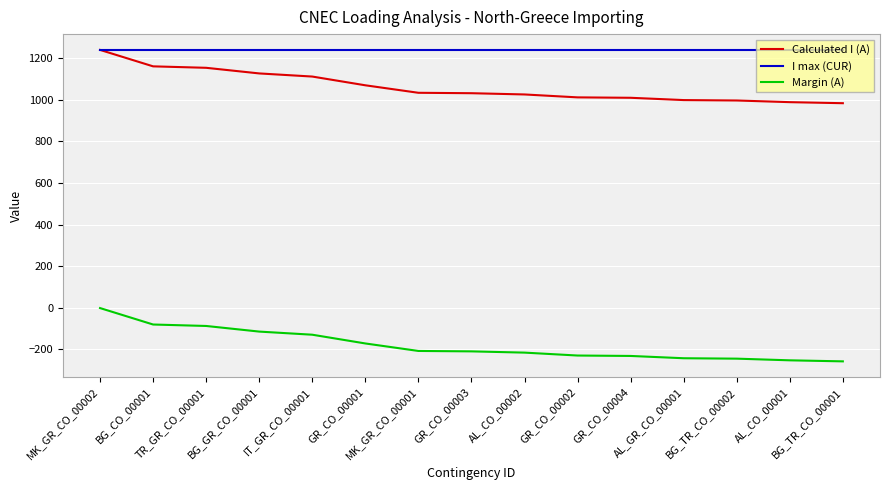

The Calculated I (A) series shows 1958 at MK_GR_CO_00002. True or false?

False